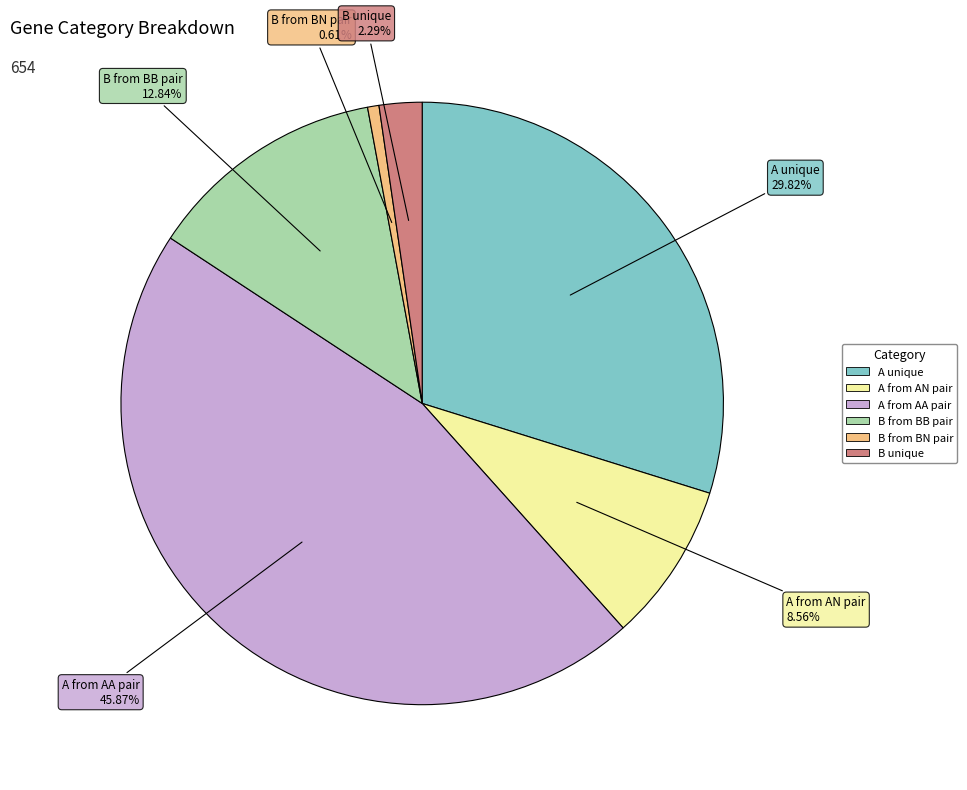

Is it true that B from BB pair is 18% of the pie?

False